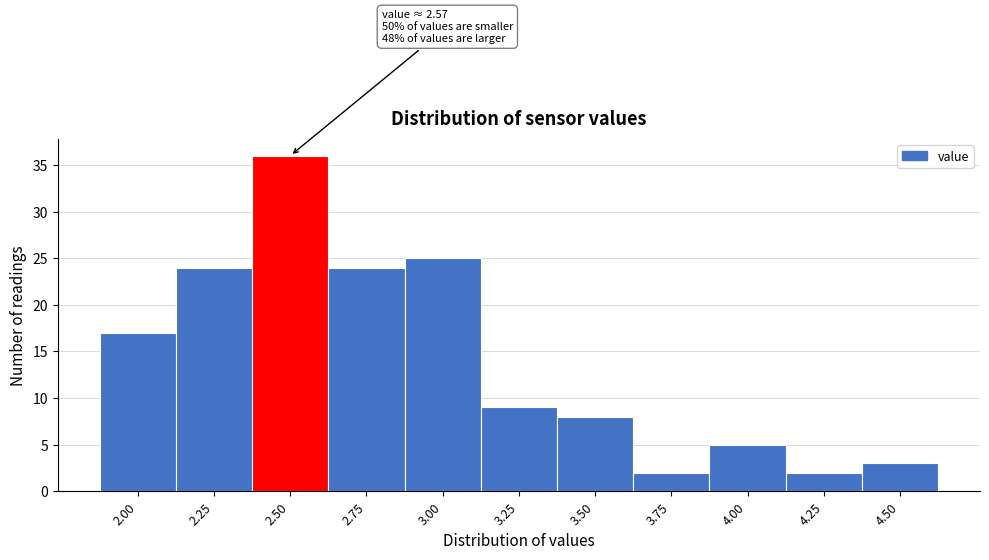

Reading left to right, list all the values displayed in this chart.

17	24	36	24	25	9	8	2	5	2	3